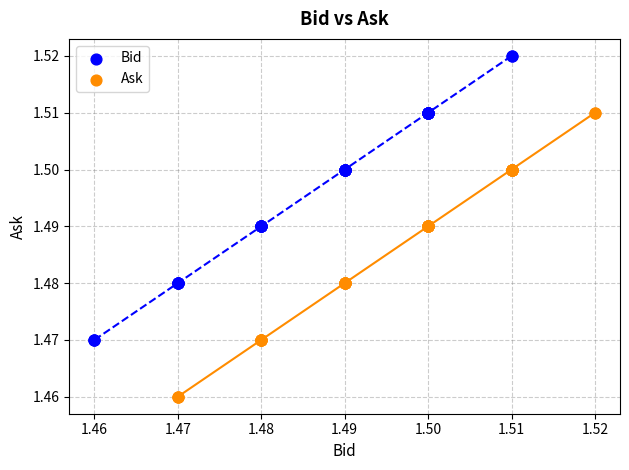

Which series reaches the maximum Y coordinate?

Bid